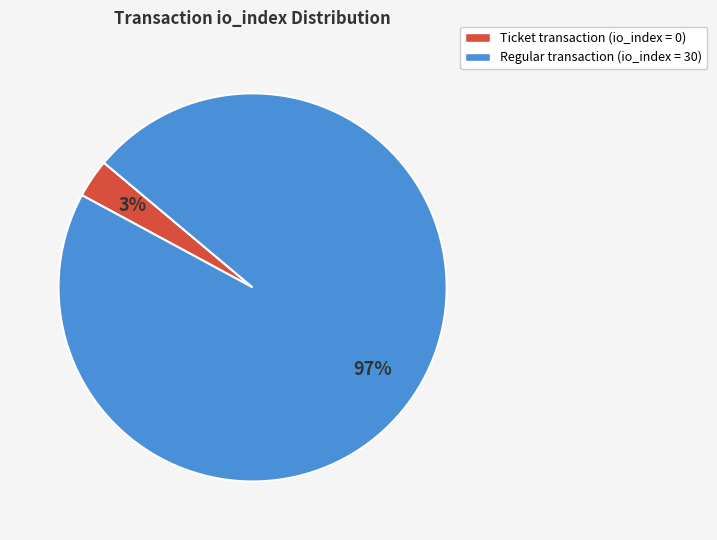

Is it true that Ticket transaction (io_index = 0) is 11% of the pie?

False